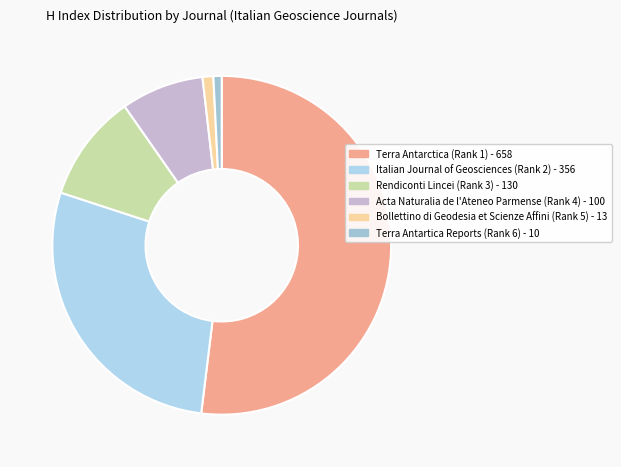

Rank the categories by value from highest to lowest.

Terra Antarctica (Rank 1), Italian Journal of Geosciences (Rank 2), Rendiconti Lincei (Rank 3), Acta Naturalia de l'Ateneo Parmense (Rank 4), Bollettino di Geodesia et Scienze Affini (Rank 5), Terra Antartica Reports (Rank 6)